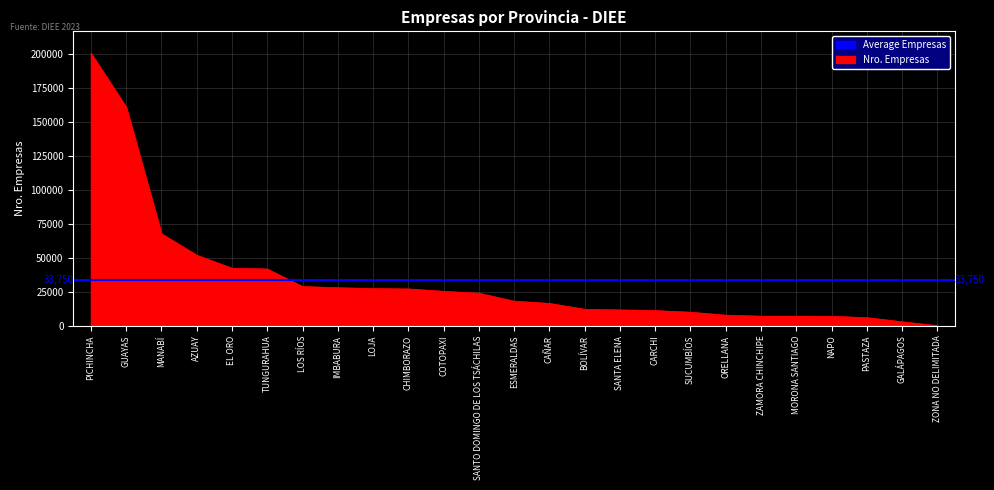

Between CARCHI and MORONA SANTIAGO, which is larger?

CARCHI